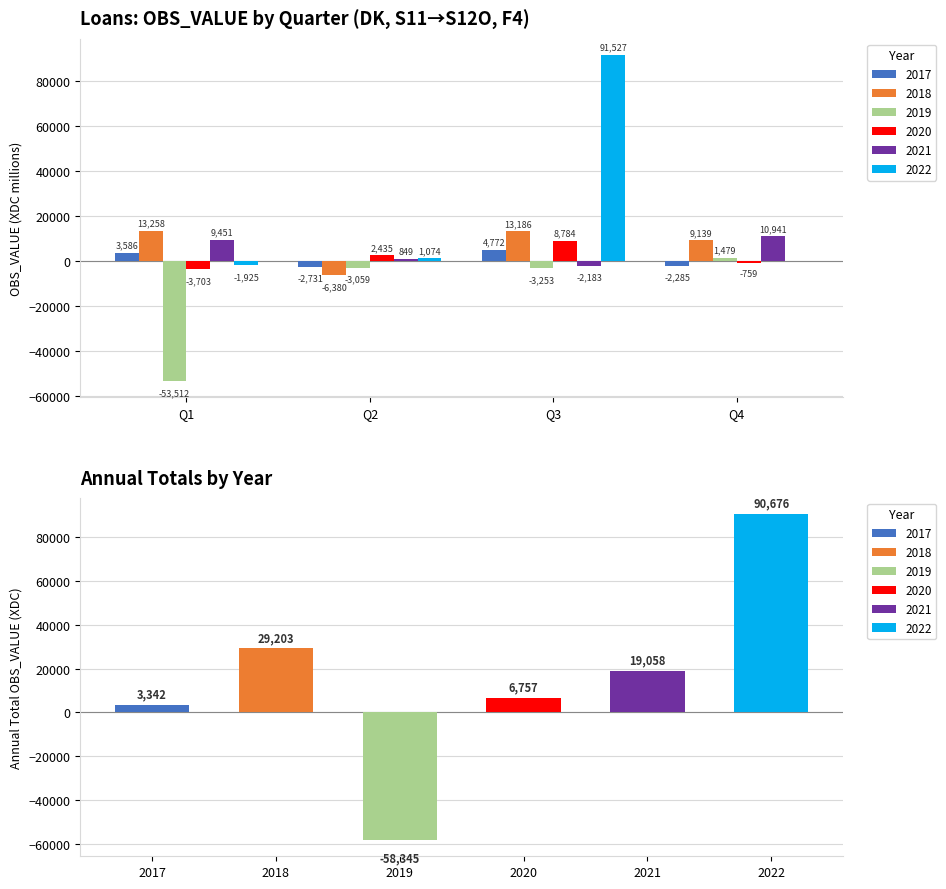

How many groups of bars are there?

4